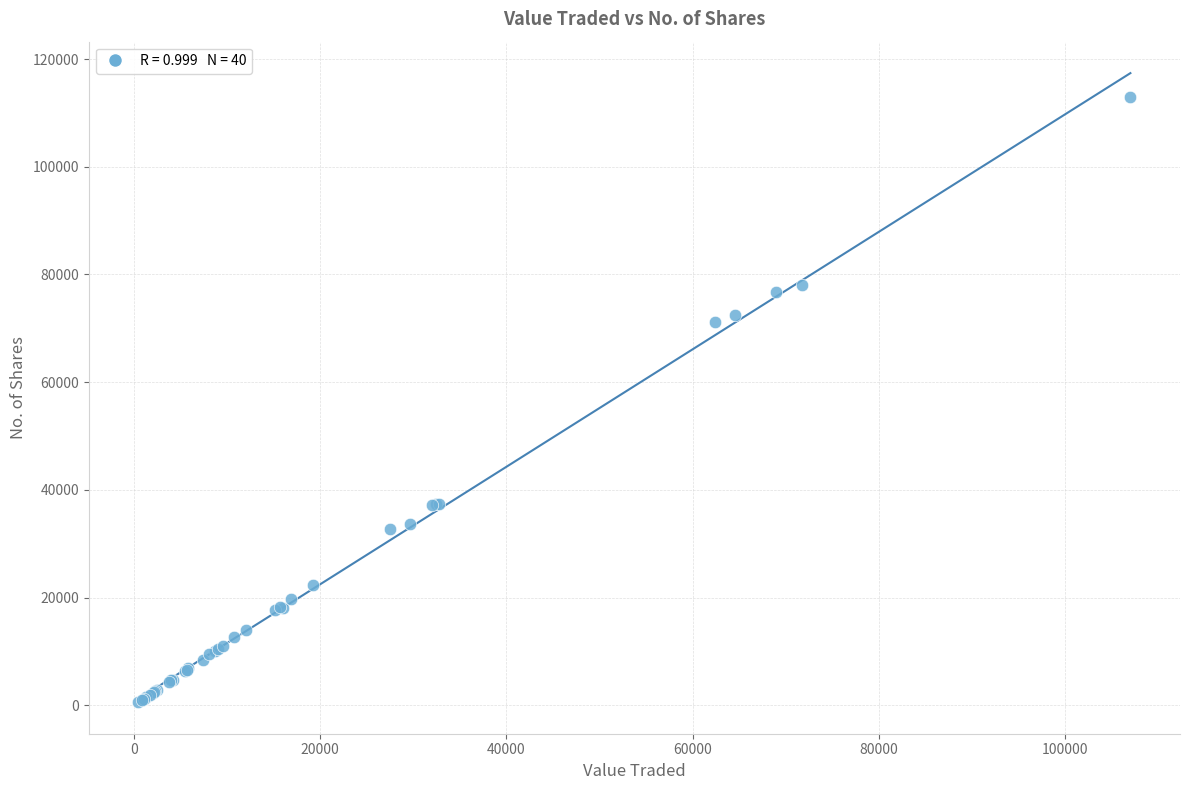

What Y value in the scatter plot is closest to 56775?

71100